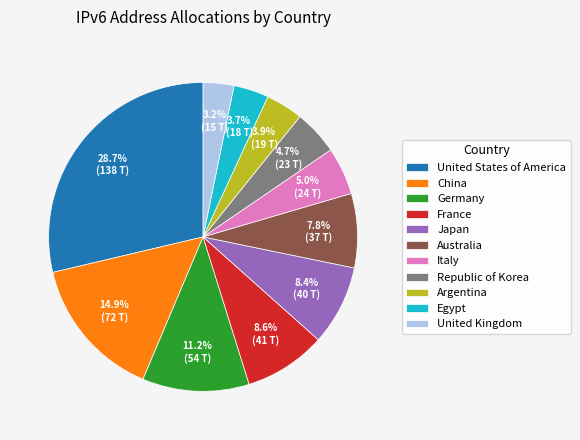

To the nearest percent, what is the difference between the largest and smallest slice percentages?

25%